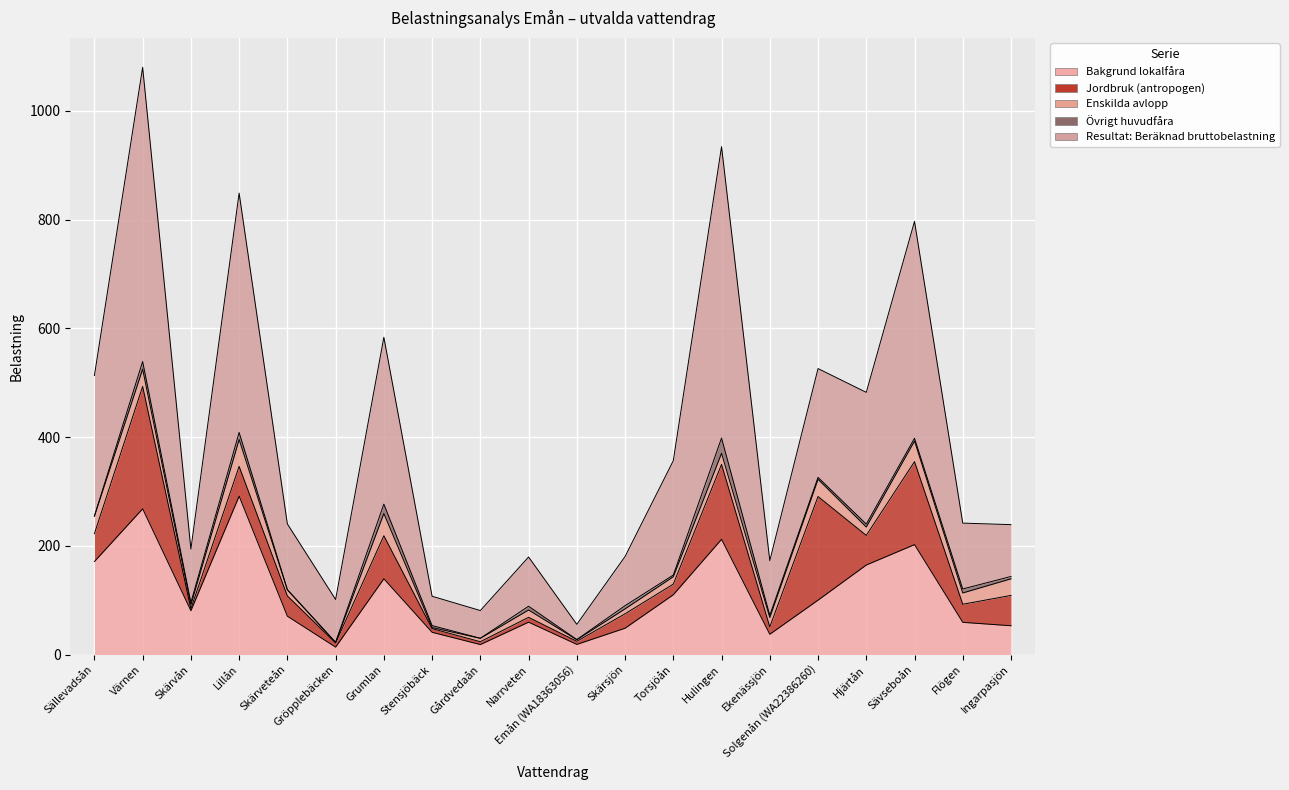

At how many categories does at least one series exceed 109?

11